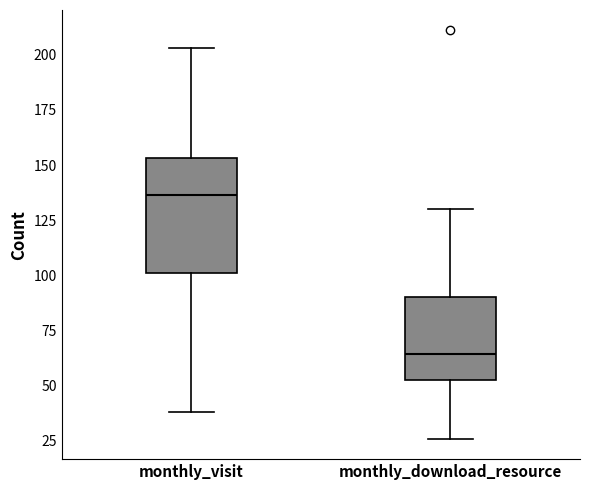

Comparing the boxes themselves (not the whiskers), which one is the tallest?

monthly_visit